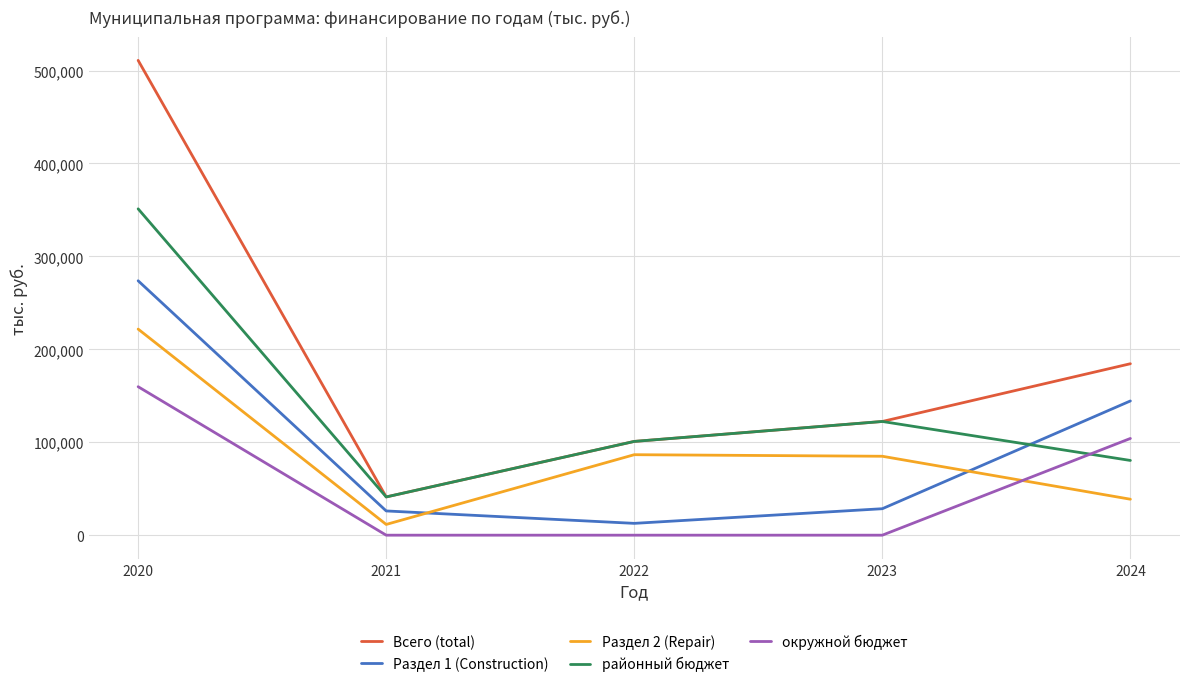

Rank the series by their maximum value, from highest to lowest.

Всего (total), районный бюджет, Раздел 1 (Construction), Раздел 2 (Repair), окружной бюджет